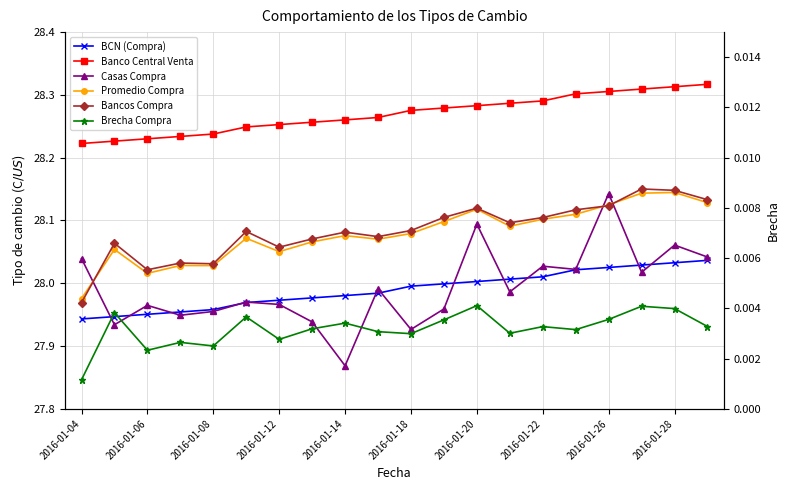

Which series ends up on top after the final intersection of Casas Compra and BCN (Compra)?

Casas Compra